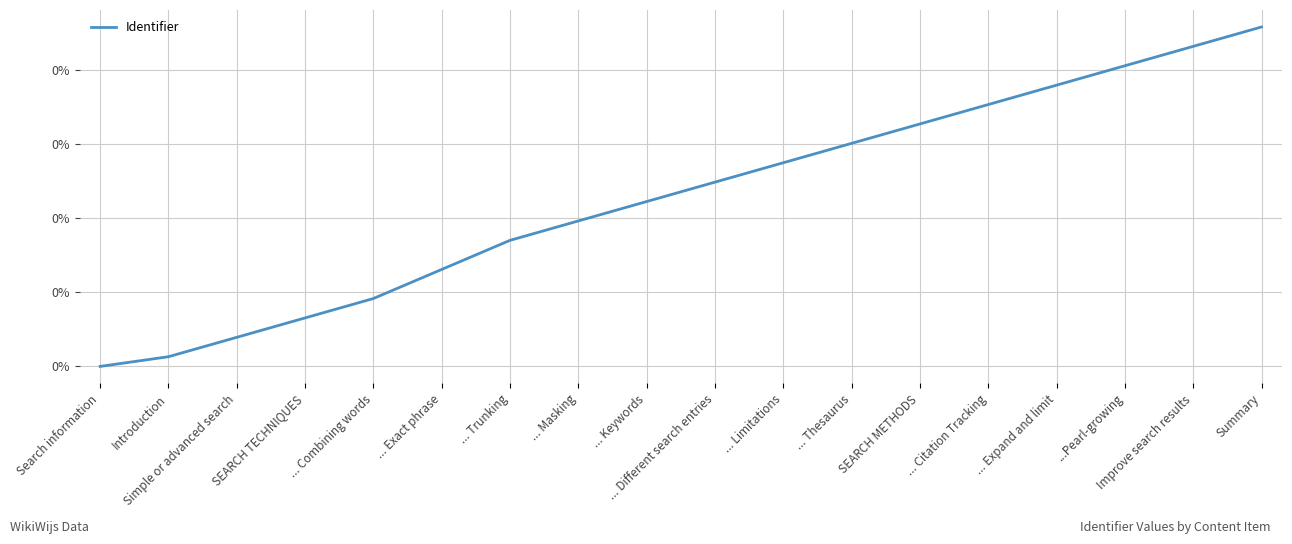

Does the chart display data point markers on the line(s)?

No